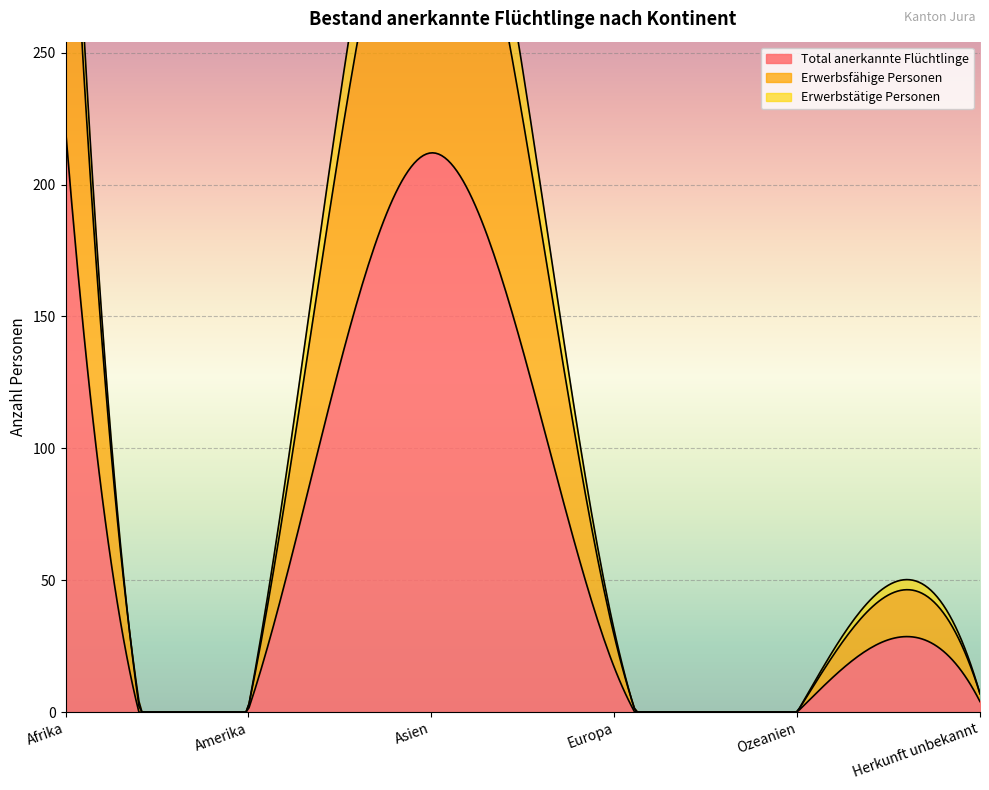

What is the label of the 6th point from the left?

Herkunft unbekannt